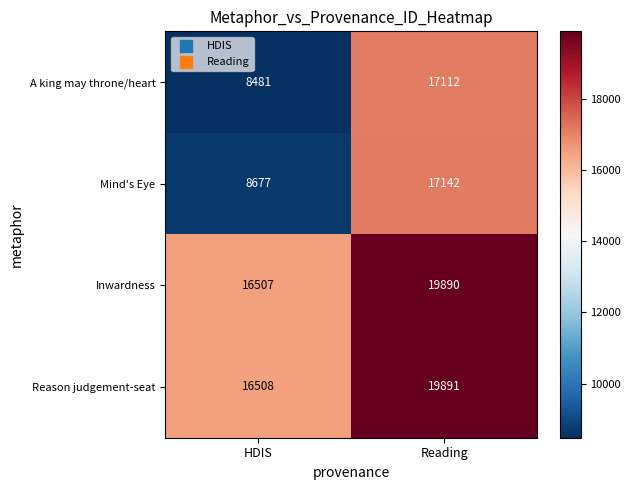

What is the spread (max minus min) of values at Reading?

2779